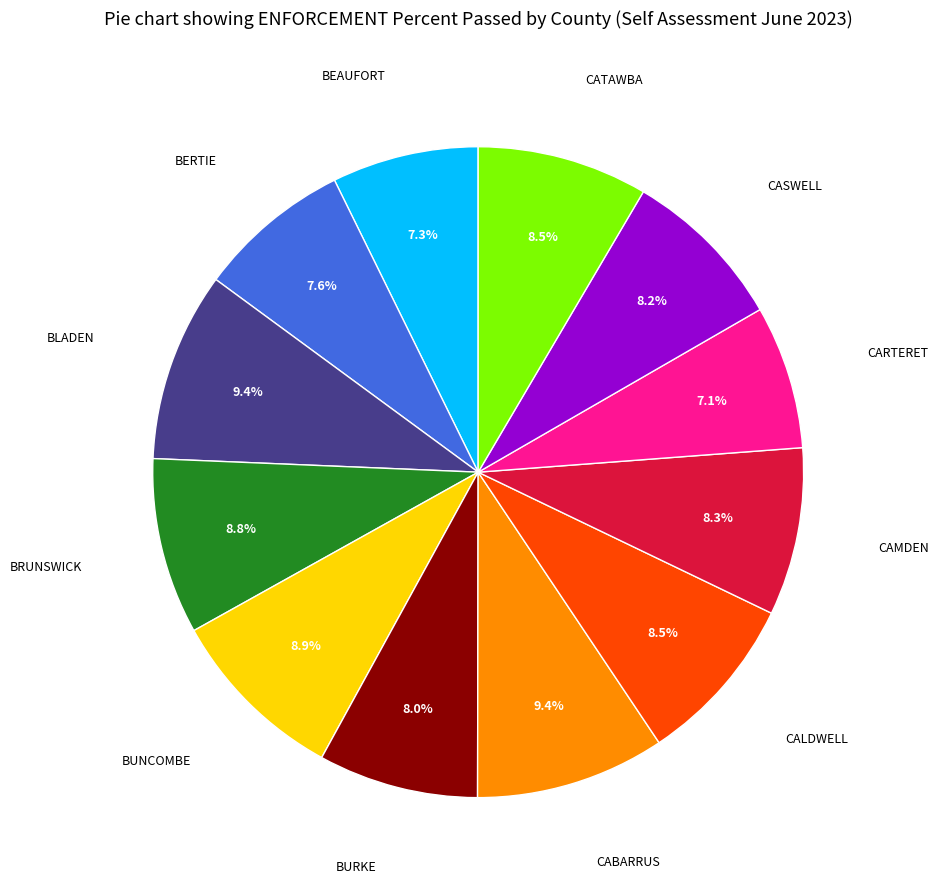

Is there any slice that represents more than half of the pie?

No